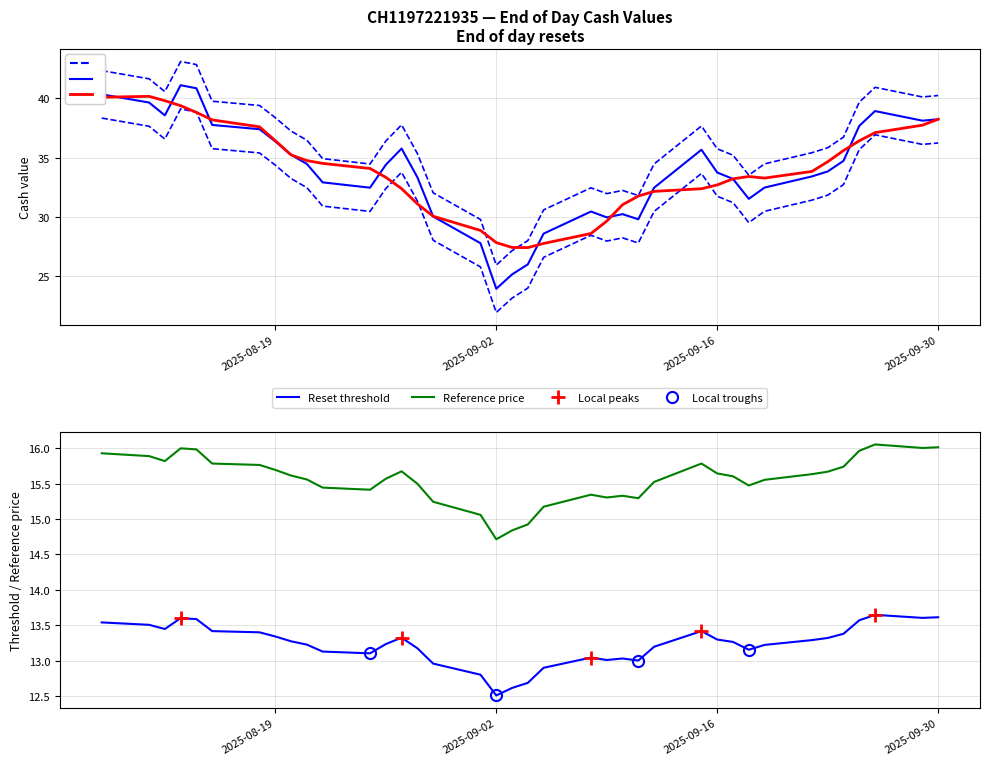

True or false: Reset threshold has more than 0 points higher than both neighbors.

True